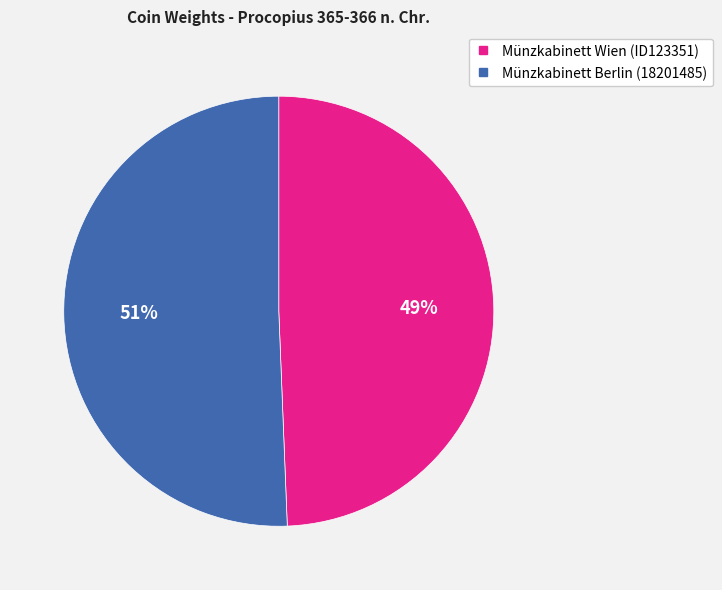

The Münzkabinett Wien (ID123351) slice represents 49% of the pie. True or false?

True